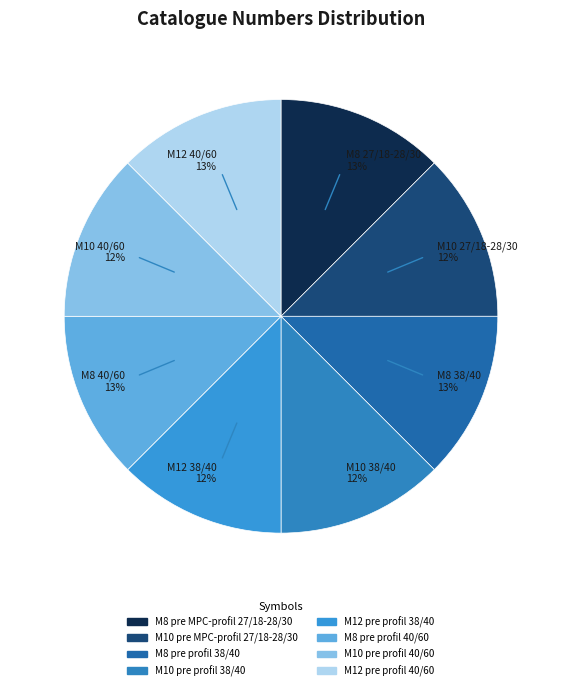

Does M10 pre MPC-profil 27/18-28/30 account for over 50% of the chart?

No